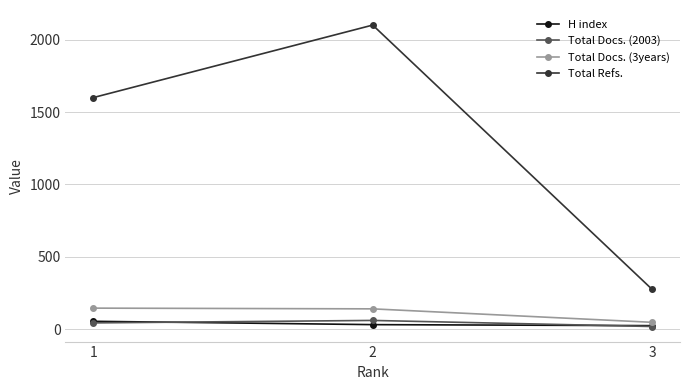

Is this an area chart (filled region under the line)?

No